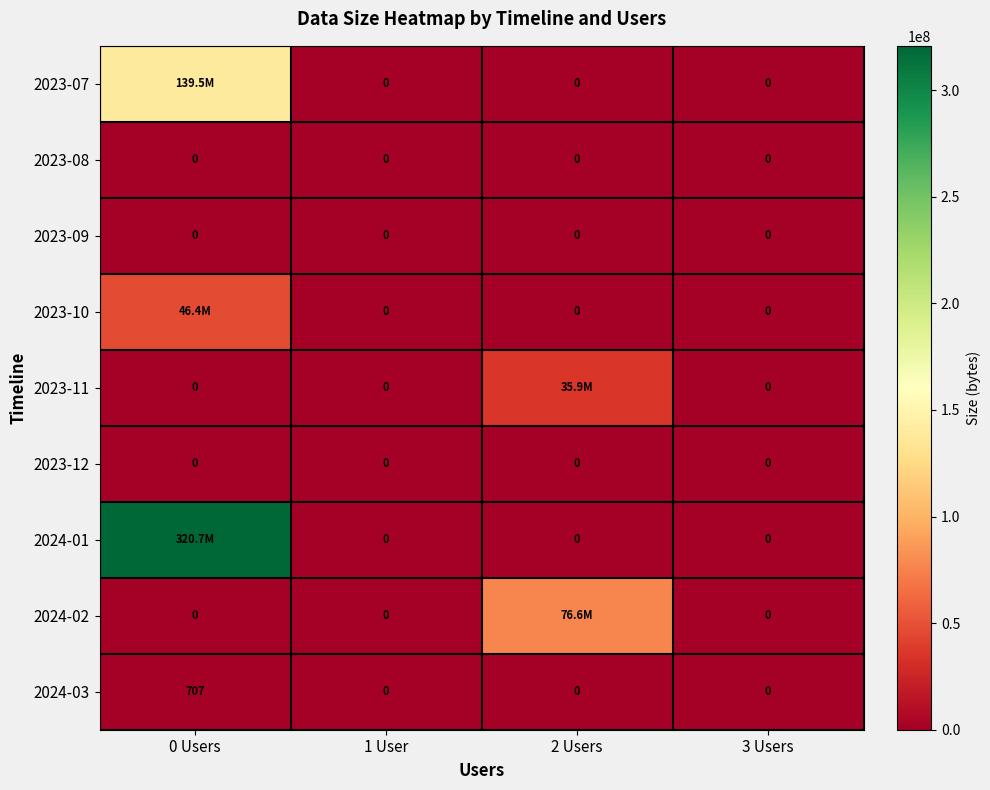

What is the maximum value for 2024-03?

707